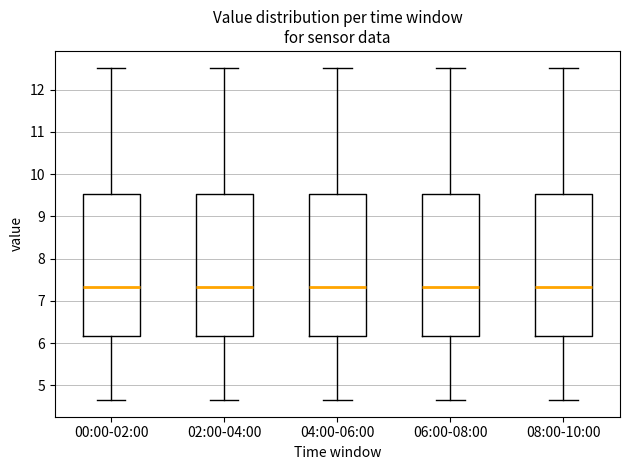

Where does the median line of the box for 00:00-02:00 sit on the y-axis? The values are not printed on the chart, so give them approximately, as read against the axis.

7.3